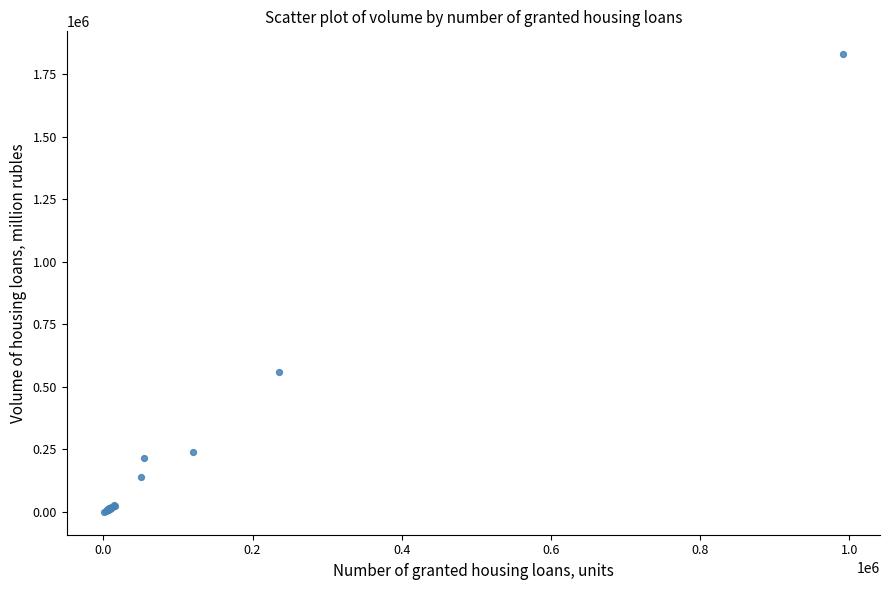

What Y value in the scatter plot is closest to 915253?

560697